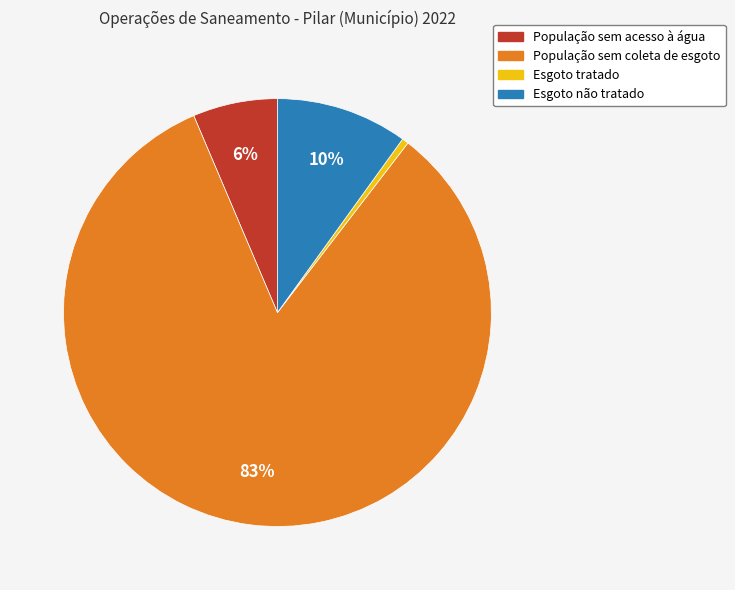

Which slice is the largest?

População sem coleta de esgoto